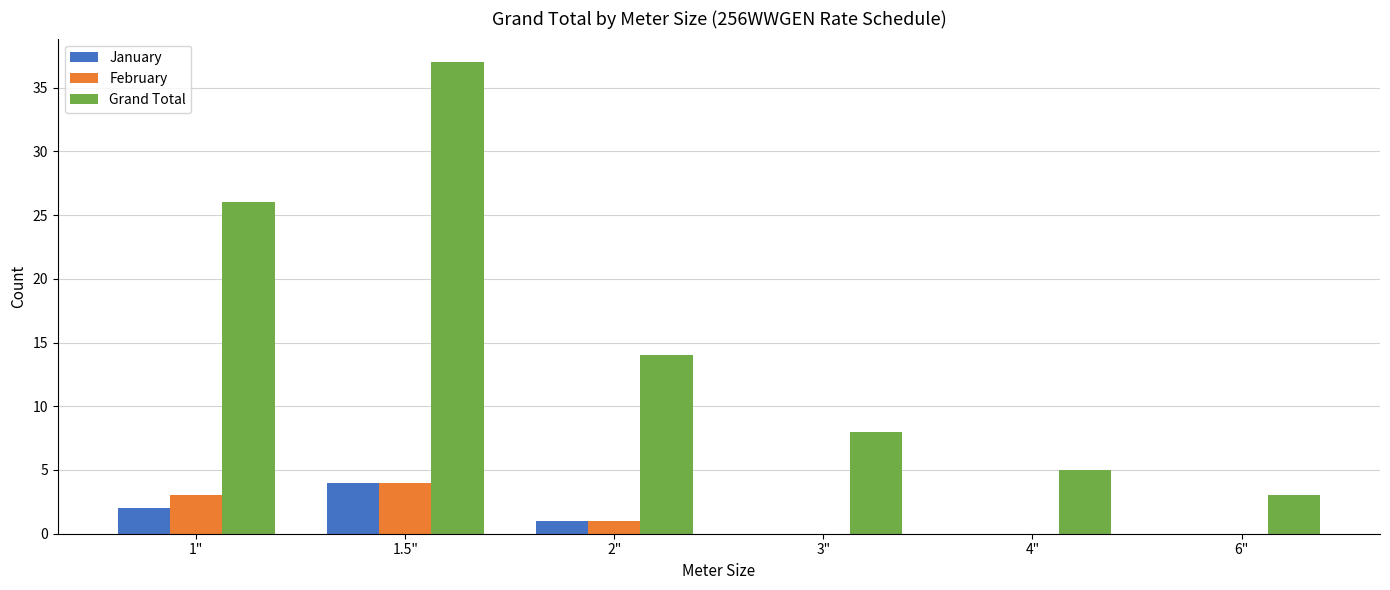

At which category does the chart reach its peak across all series?

1.5"